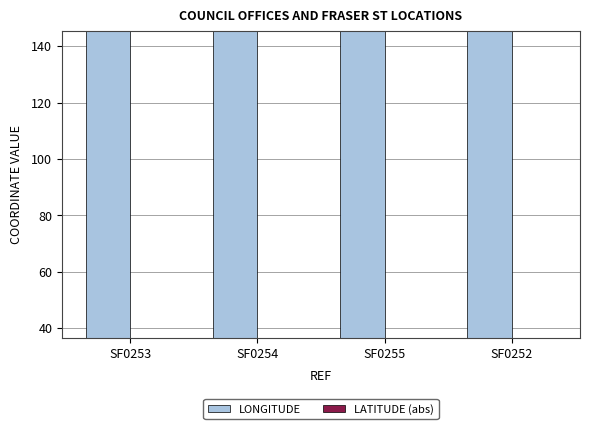

Count the LONGITUDE values in the range 145 to 146.

4